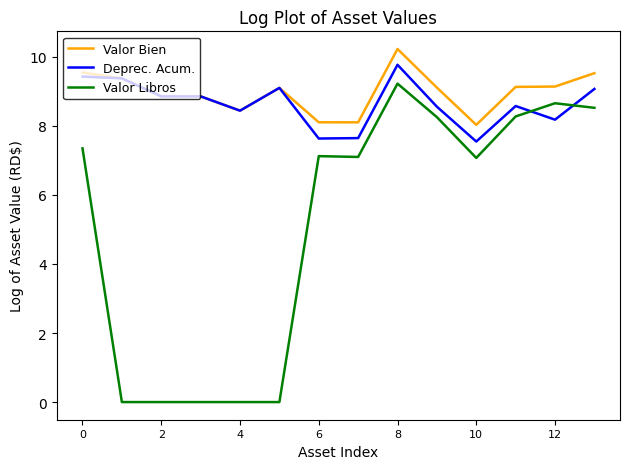

Which series ends up on top after the final intersection of Deprec. Acum. and Valor Libros?

Deprec. Acum.